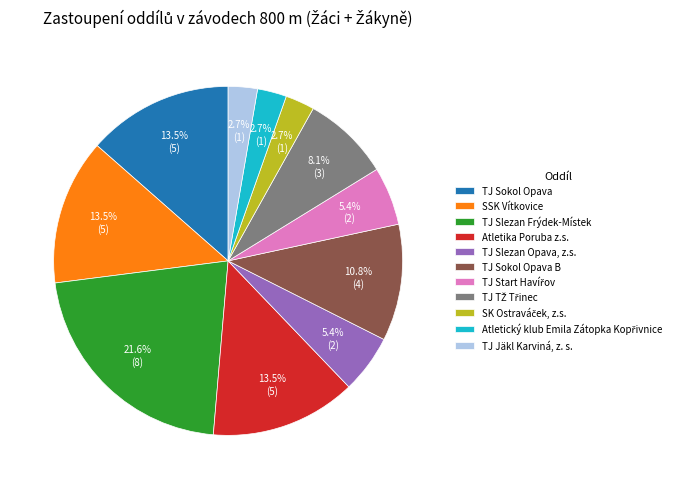

Does SSK Vítkovice account for over 50% of the chart?

No